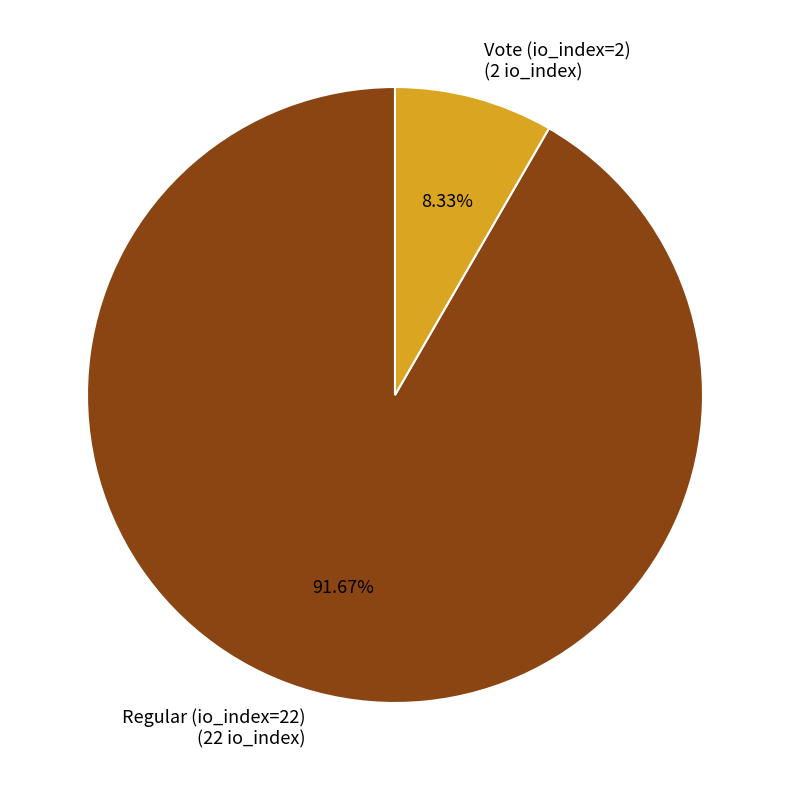

How many segments does this pie chart have?

2